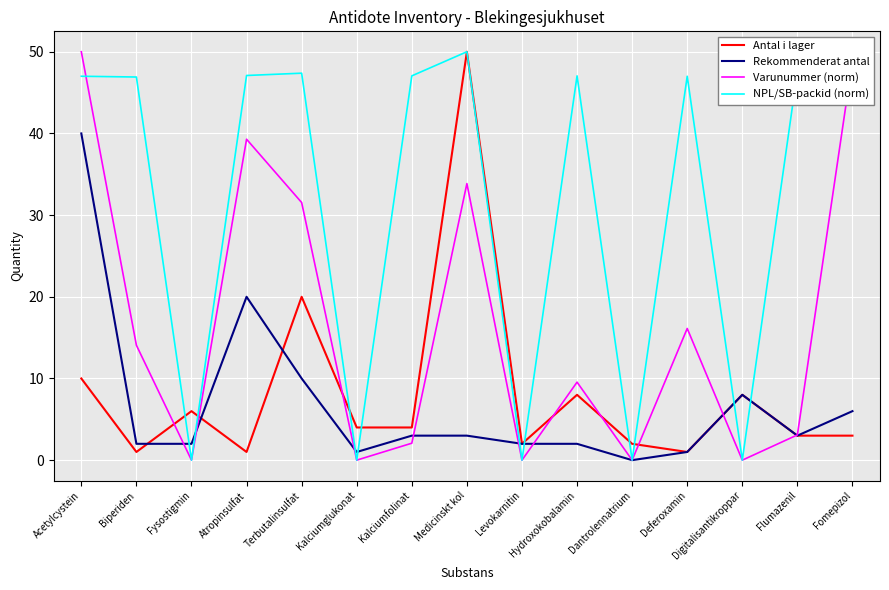

True or false: Rekommenderat antal has a value of 3.0 at Flumazenil.

True